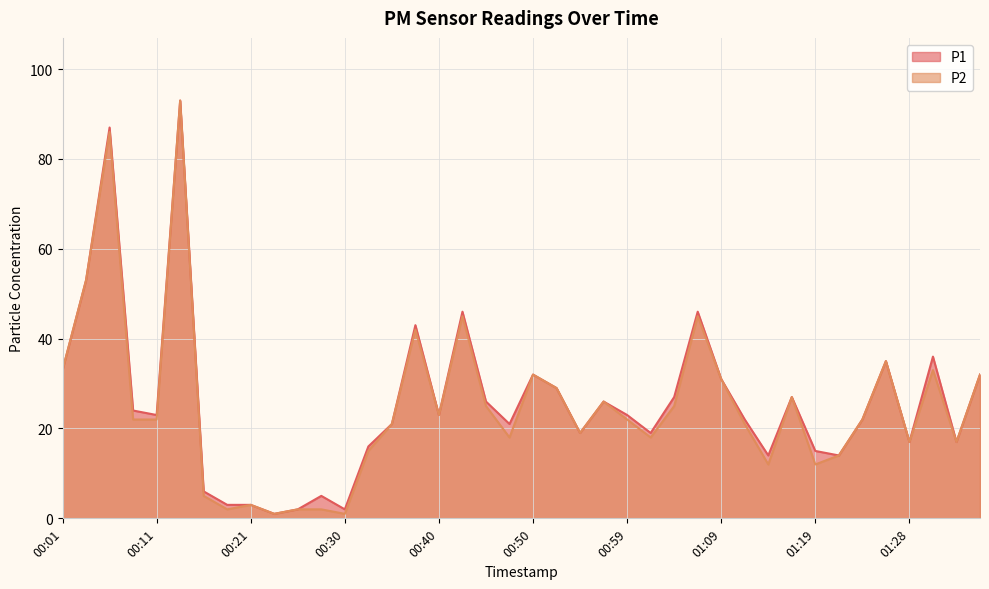

True or false: P1 has more than 2 points higher than both neighbors.

True